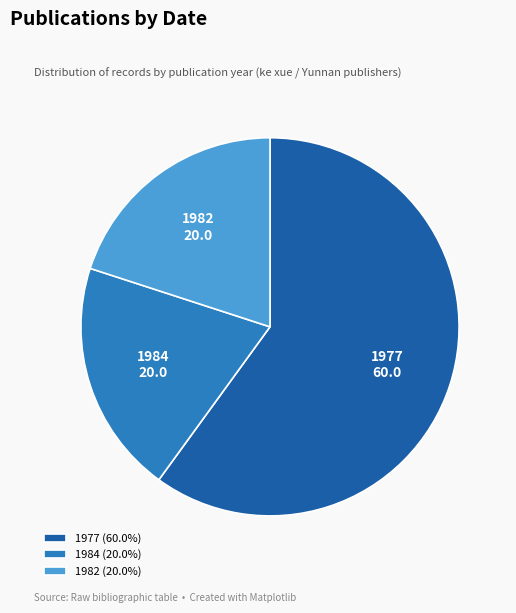

Is the sum of 1977 and 1984 greater than half?

Yes